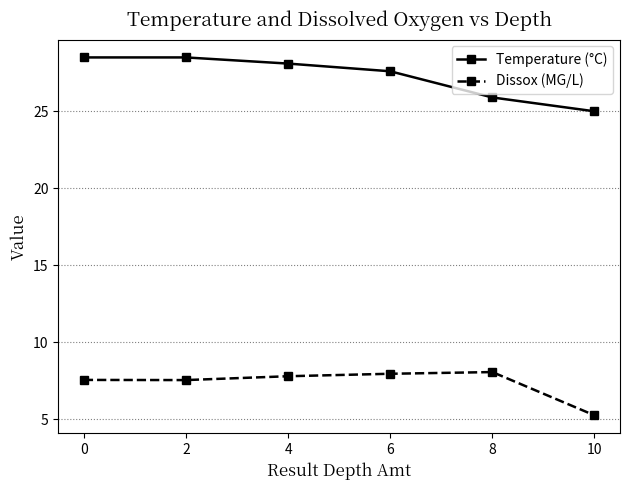

How many lines are shown in the chart?

2